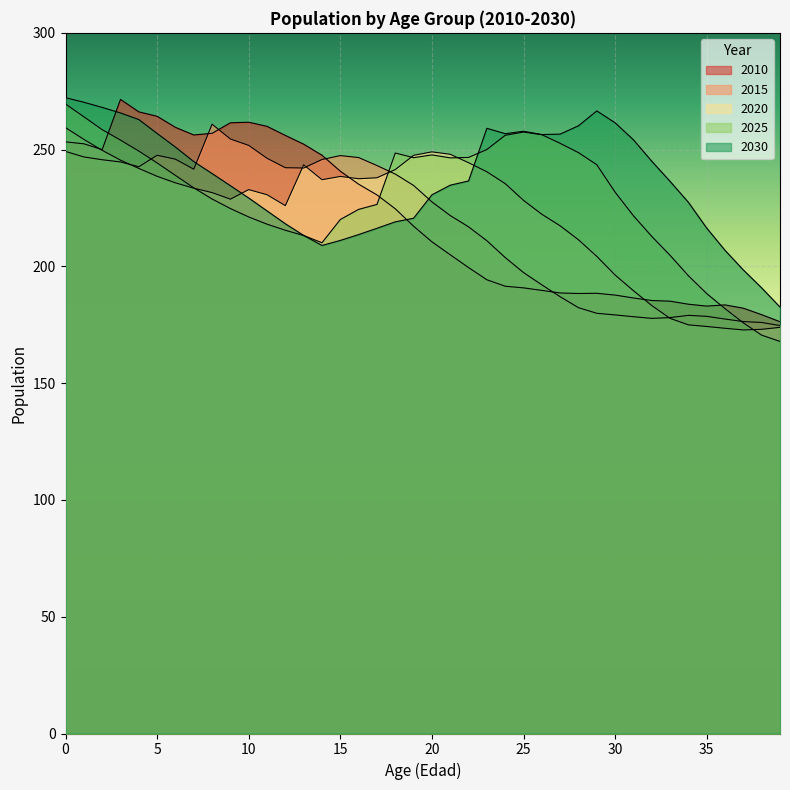

Rank the series by their maximum value, from highest to lowest.

2030, 2010, 2025, 2015, 2020